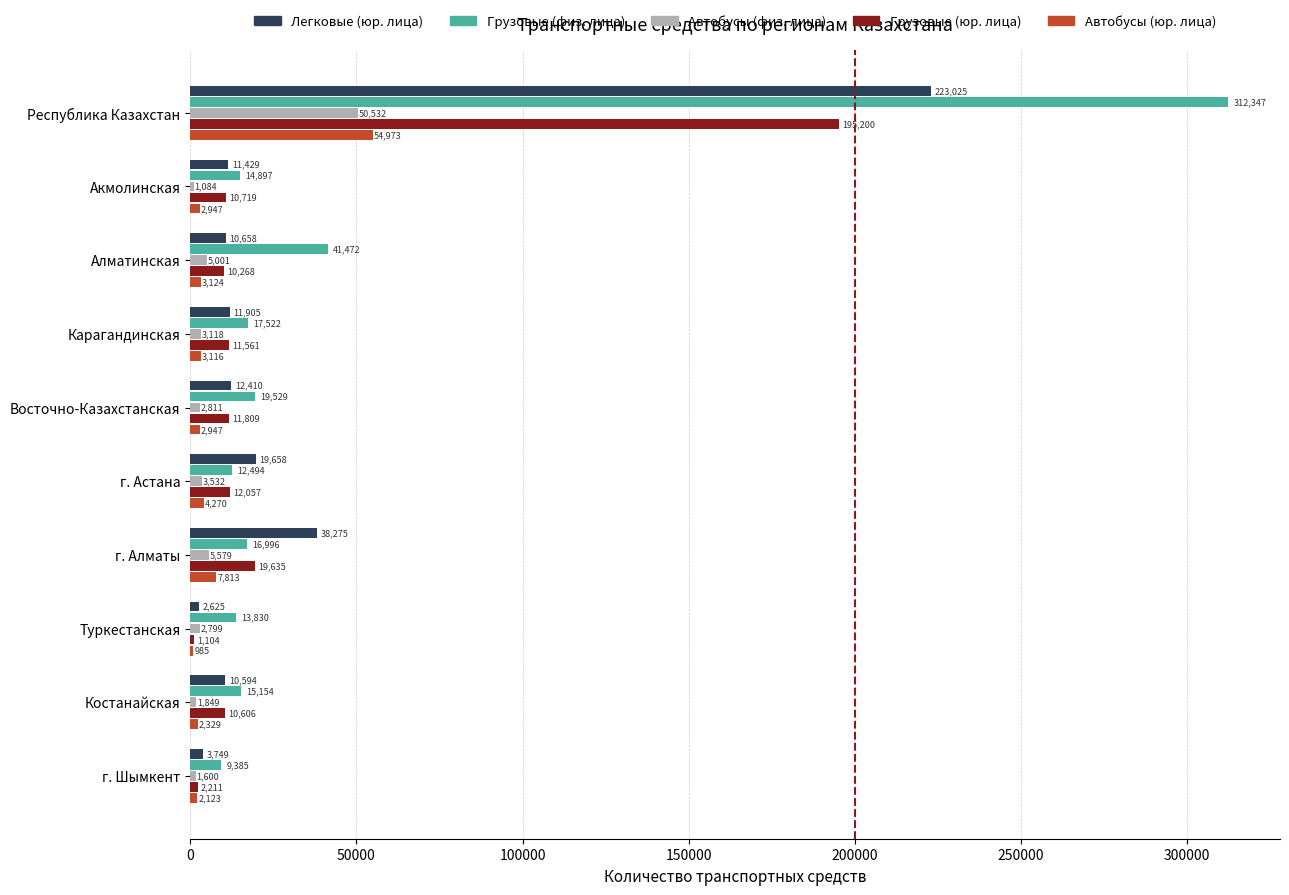

At which label is Автобусы (юр. лица) closest to 27979?

г. Алматы